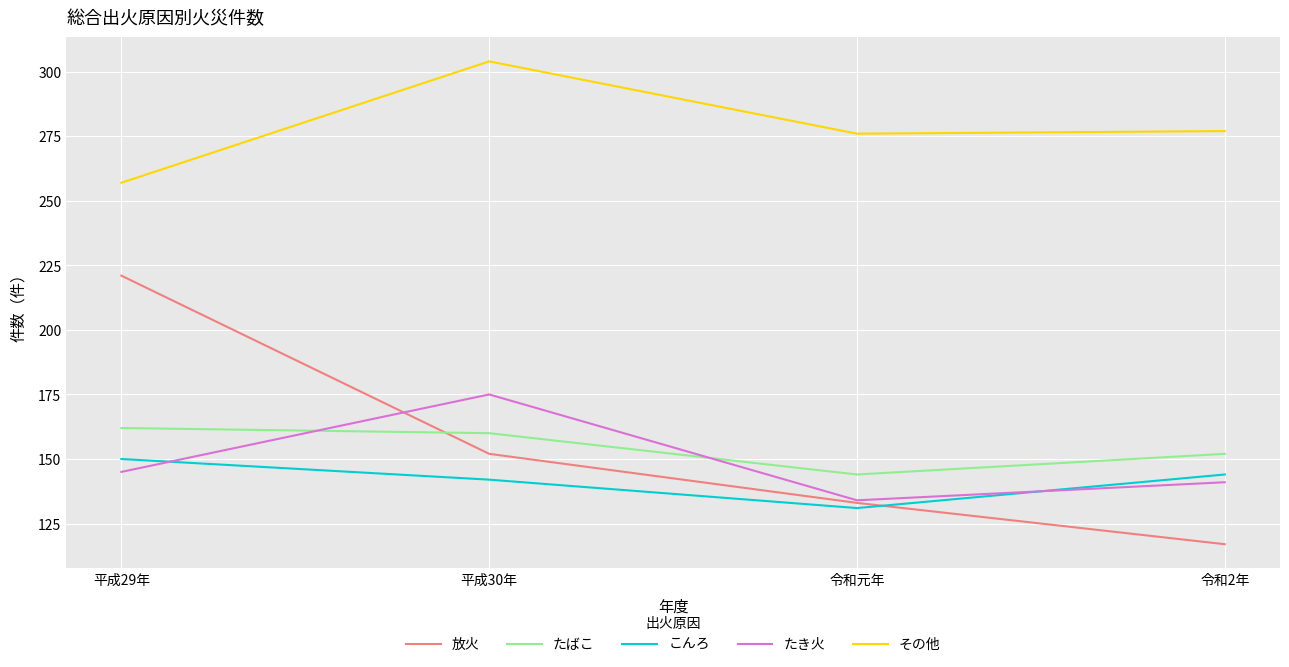

The その他 series shows 382 at 令和2年. True or false?

False